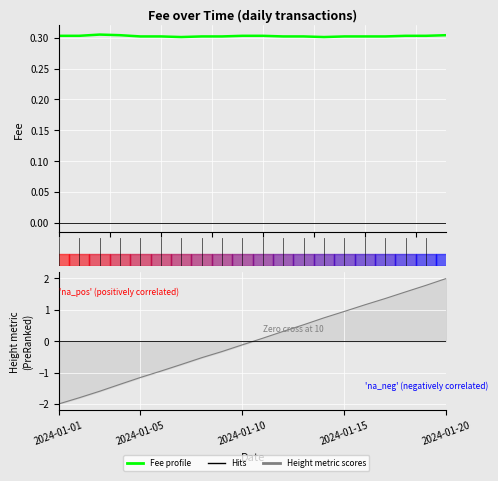

True or false: Height (PreRanked) has a value of -0.5 at 7.5.

False